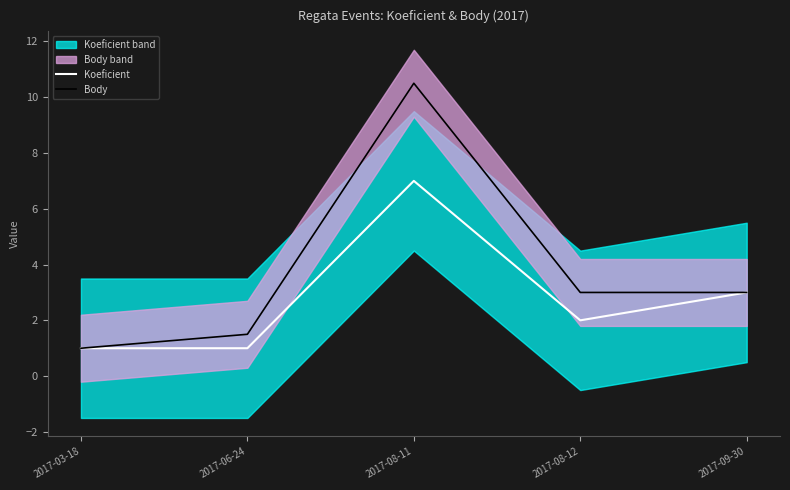

What is the maximum value shown in the chart?

10.5